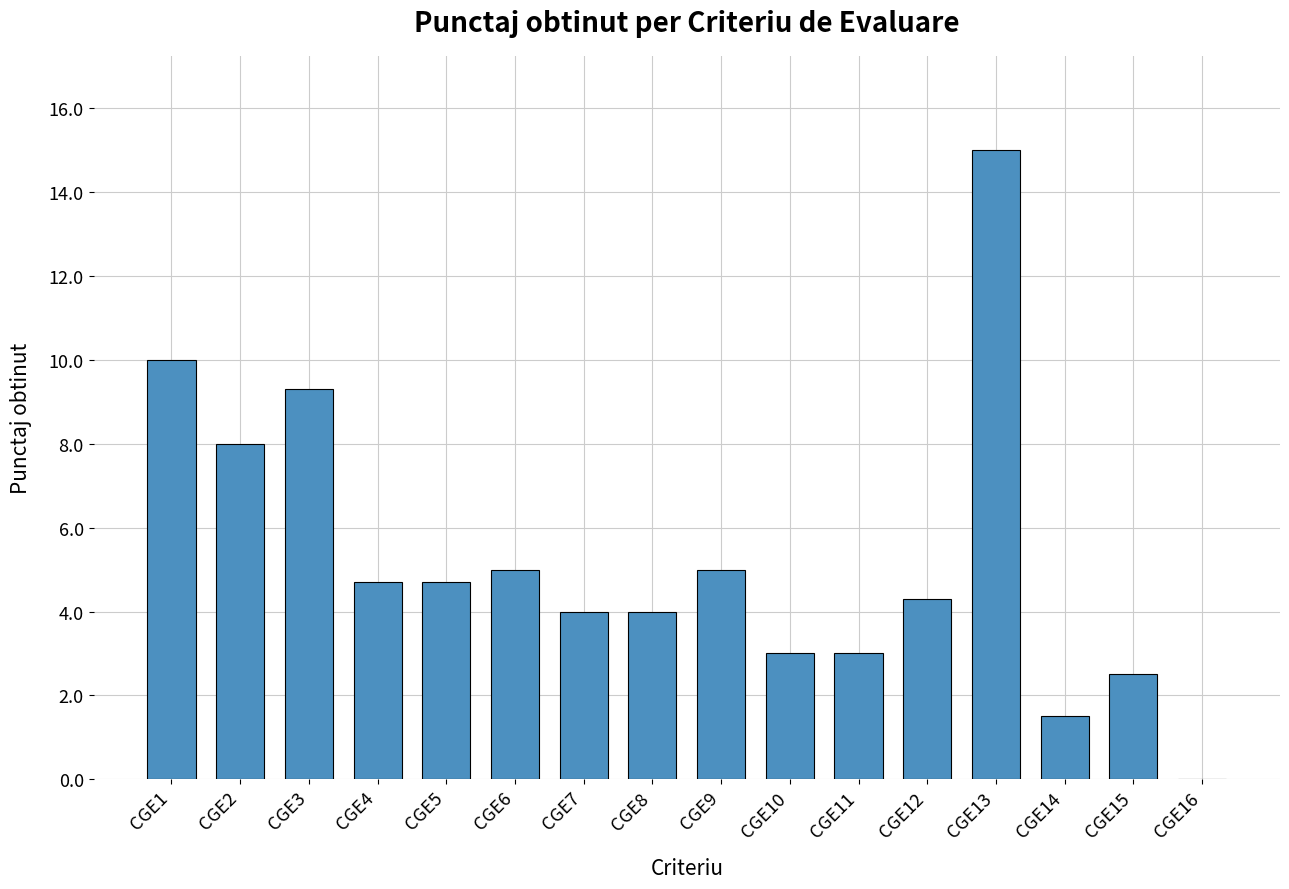

What is the sum of all values?

84.0